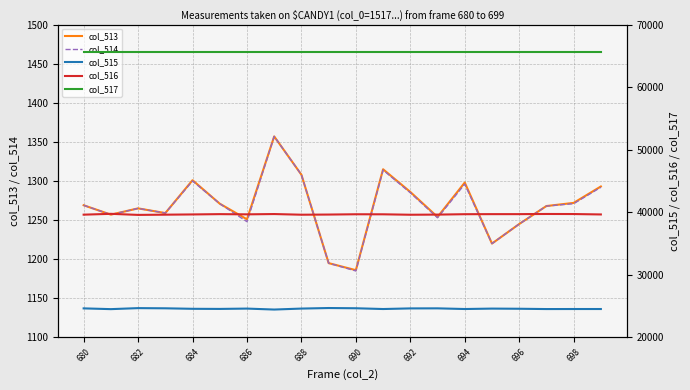

What is the highest value of the col_514 series?

1357